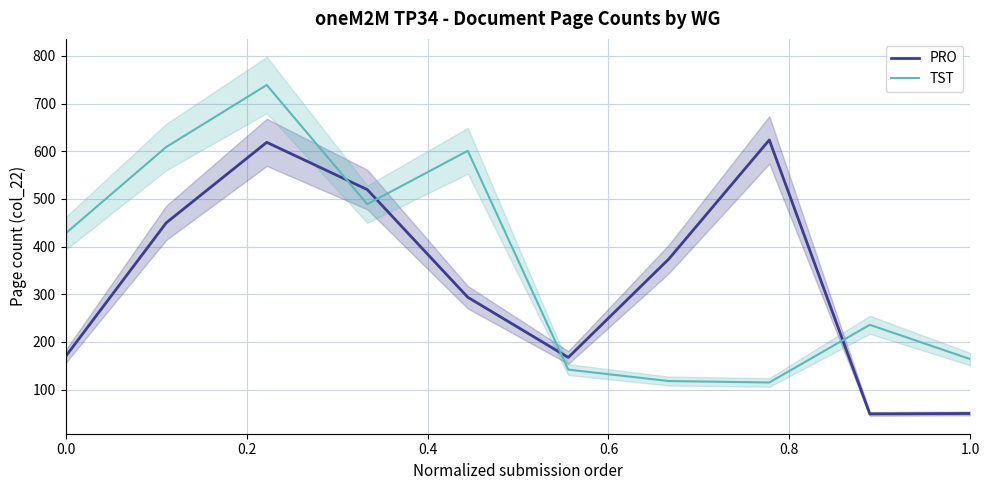

Is it true that TST equals 104.9 at 0.0?

False